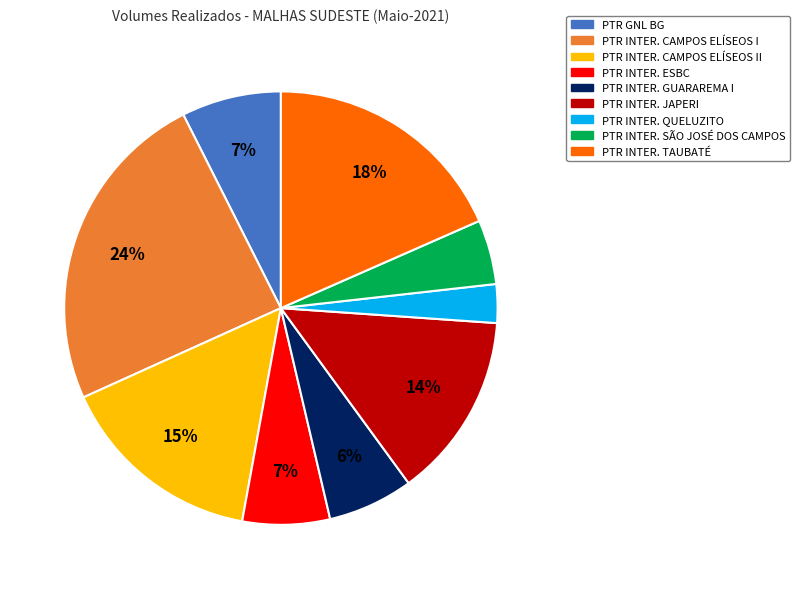

How many segments does this pie chart have?

9